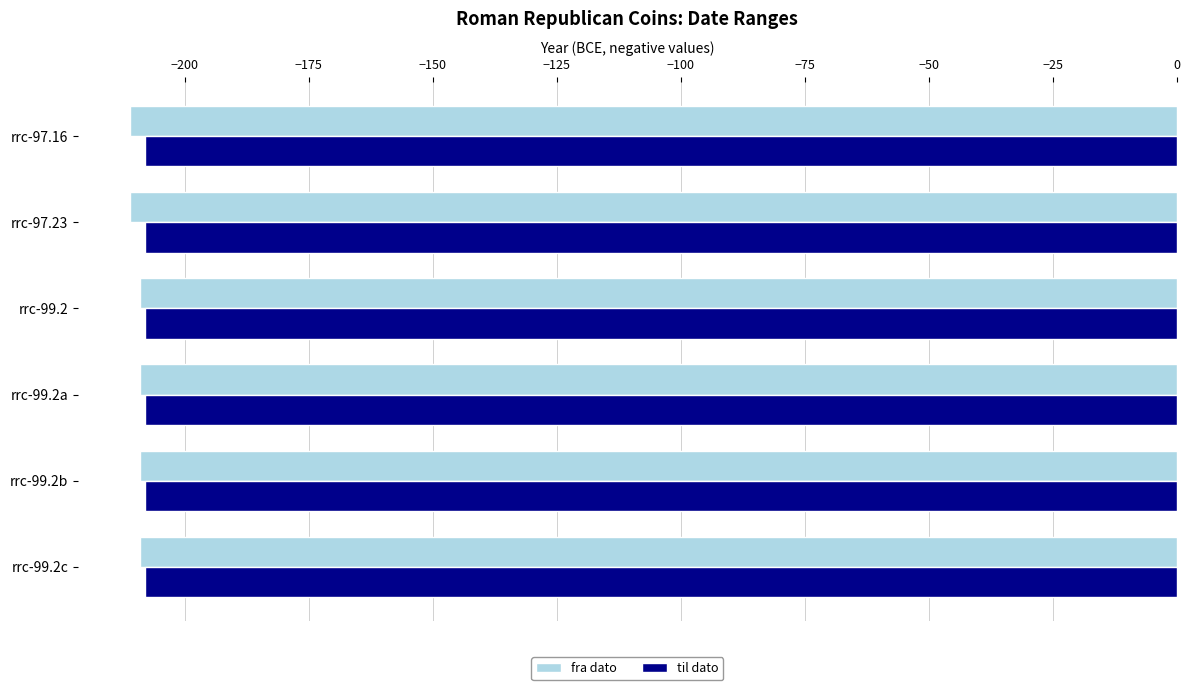

The value of til dato at rrc-97.23 is -134. True or false?

False